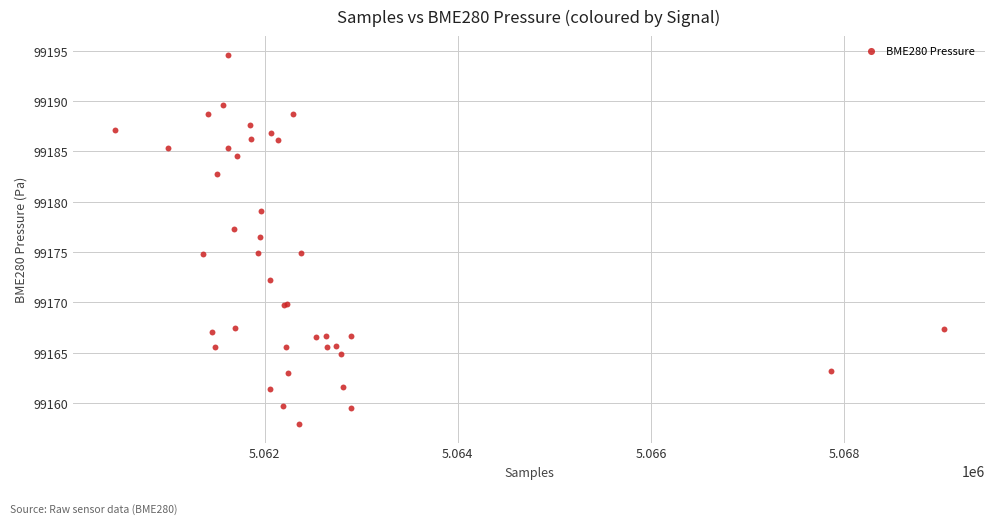

What Y value in the scatter plot is closest to 99176?

99176.5